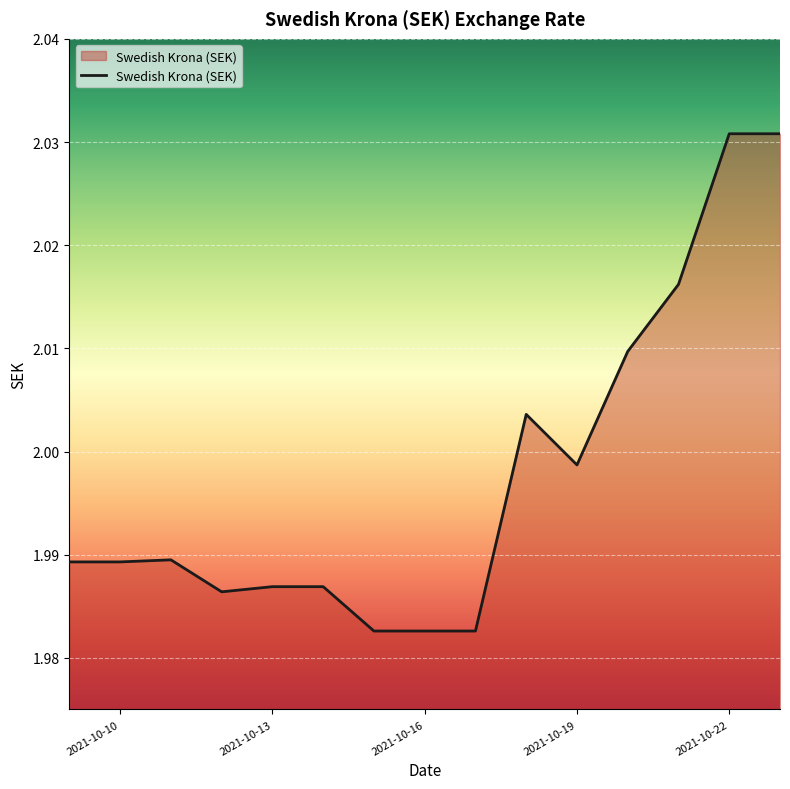

How many lines are shown in the chart?

1